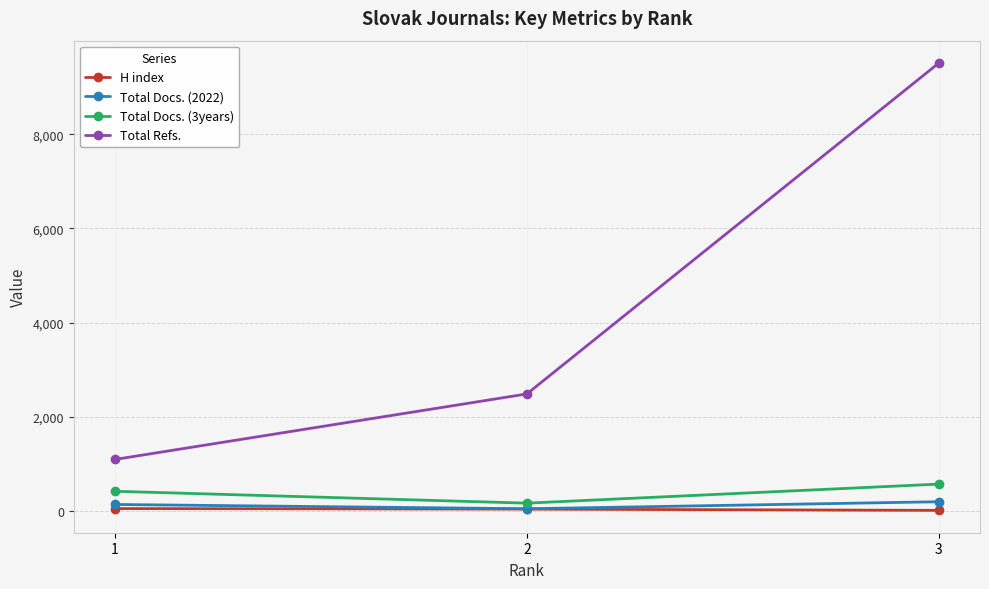

Which series has the largest total across all categories?

Total Refs.